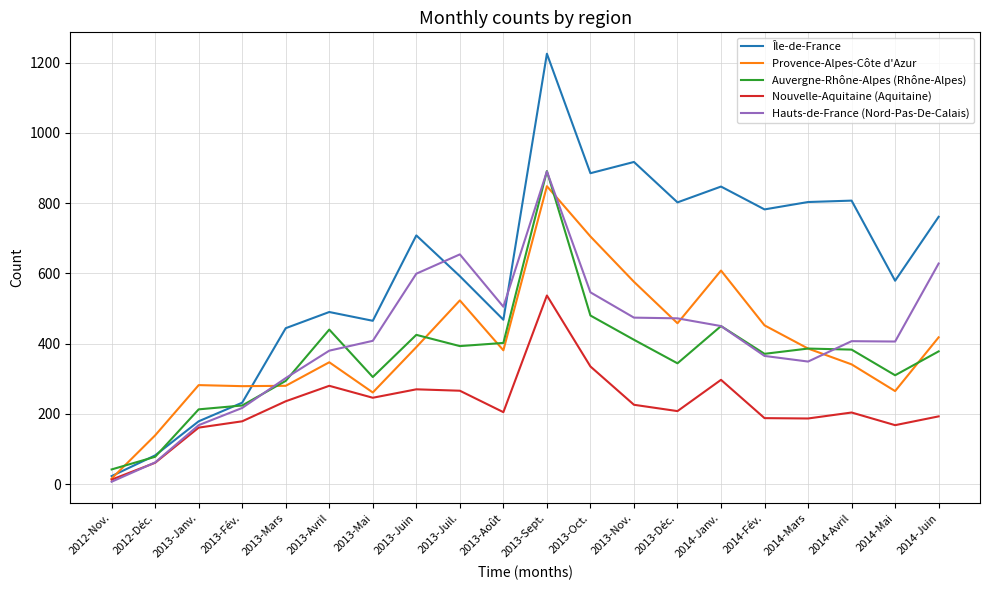

Which label corresponds to the largest value in the chart?

2013-Sept.